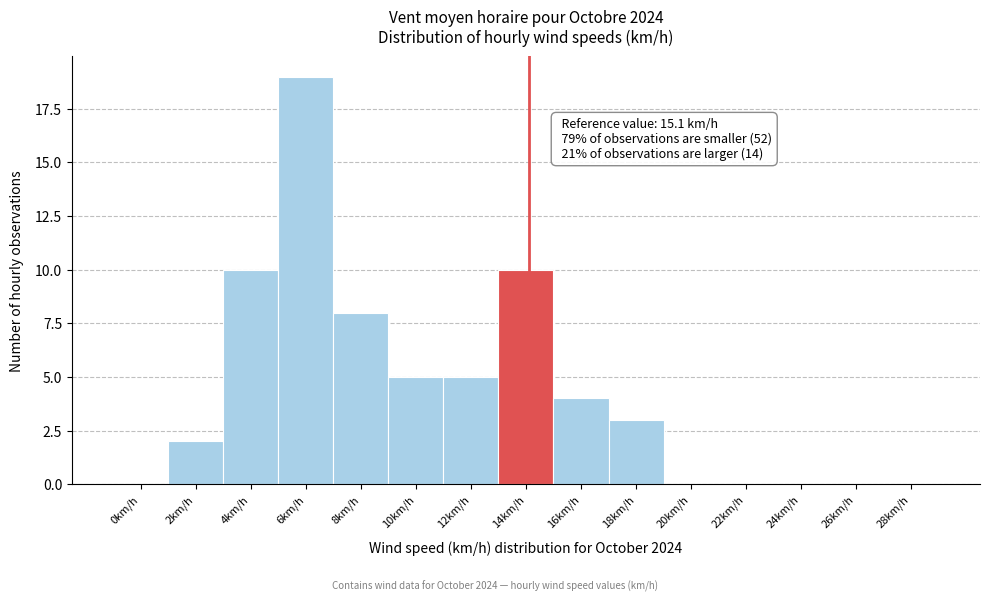

Reading left to right, extract all data points from this chart.

0km/h=0	2km/h=2	4km/h=10	6km/h=19	8km/h=8	10km/h=5	12km/h=5	14km/h=10	16km/h=4	18km/h=3	20km/h=0	22km/h=0	24km/h=0	26km/h=0	28km/h=0